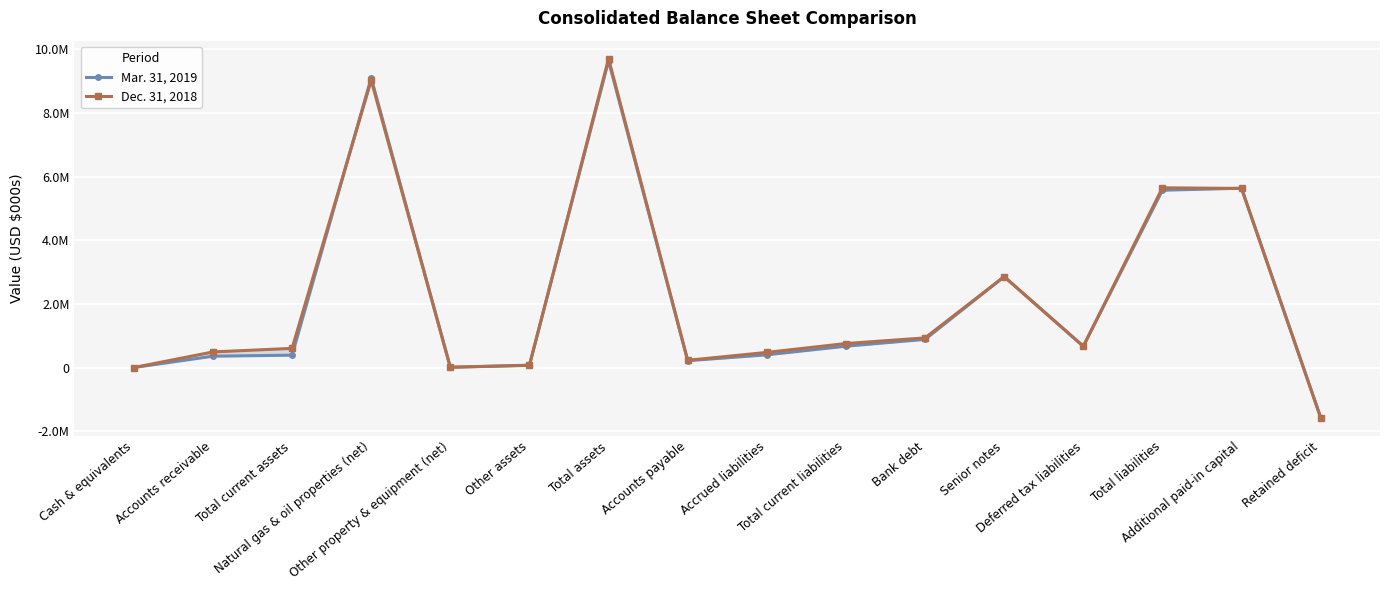

At which category is the sum across all series the highest?

Total assets